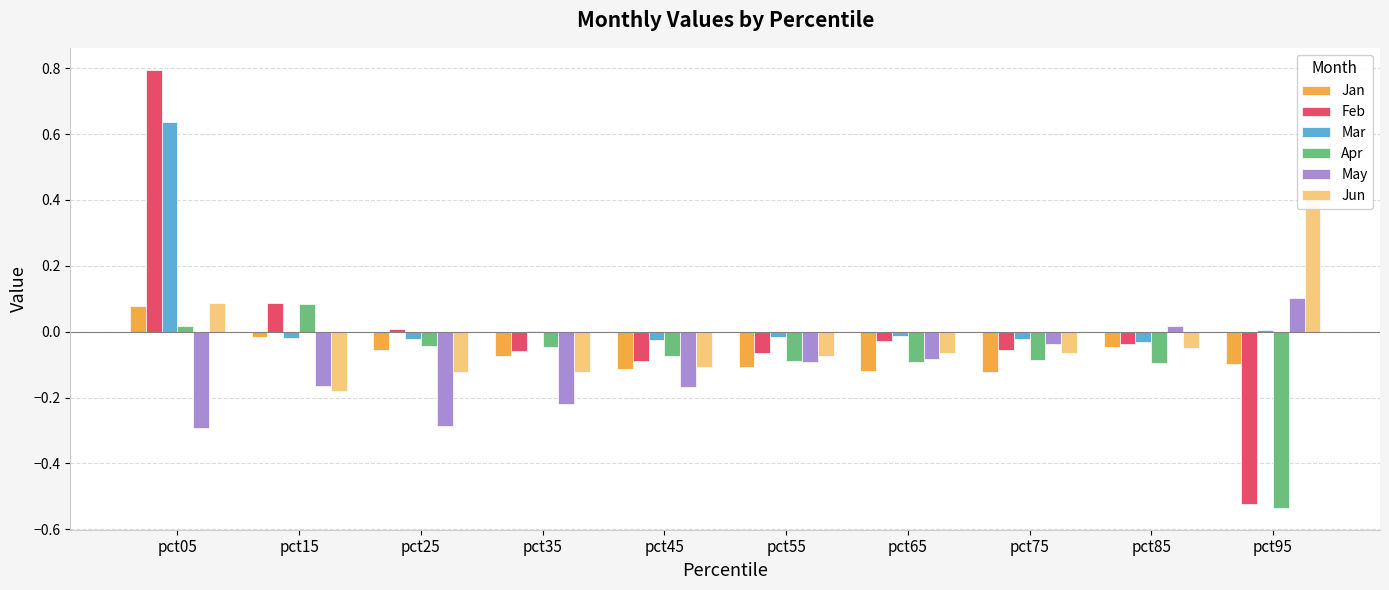

Rank the series at pct45 from lowest to highest value.

May, Jan, Jun, Feb, Apr, Mar